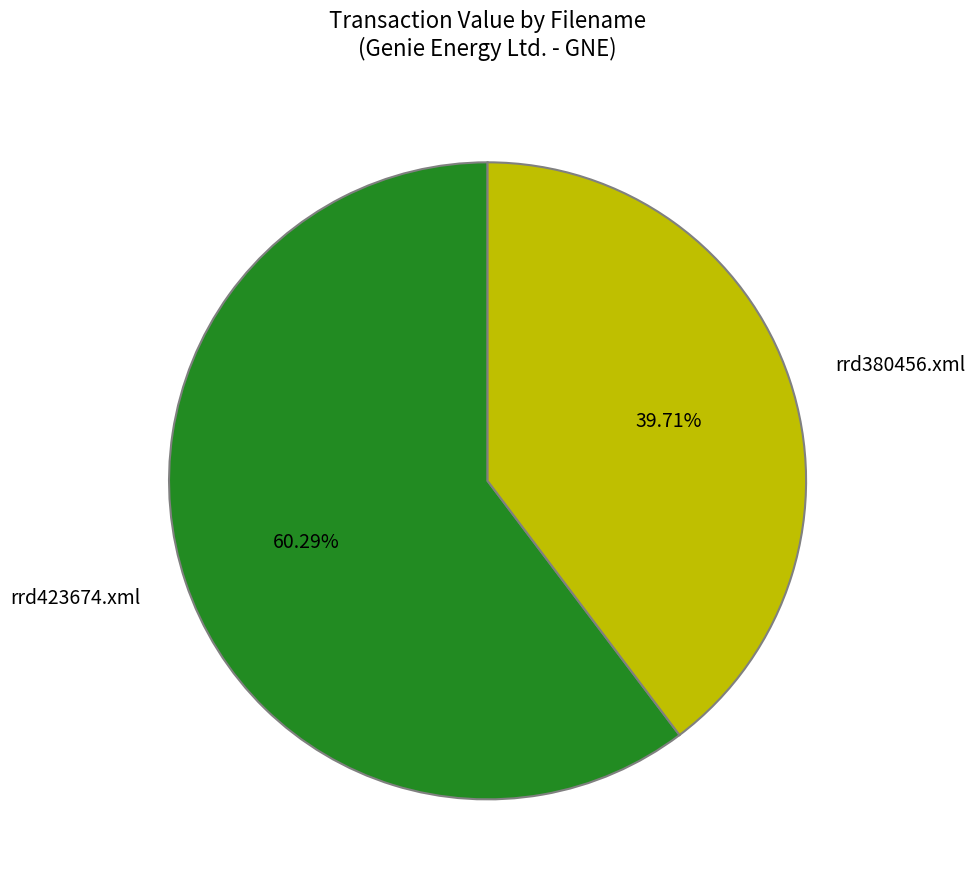

Is it true that rrd423674.xml is 65% of the pie?

False